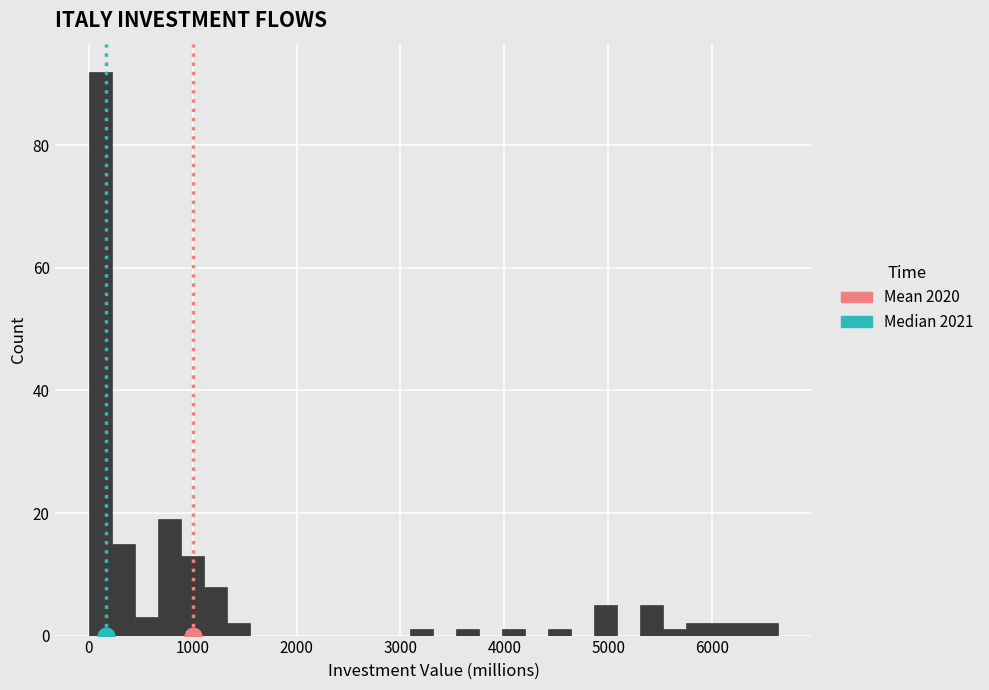

Read against the x-axis, roughly where is the centre of the tallest bar?

100